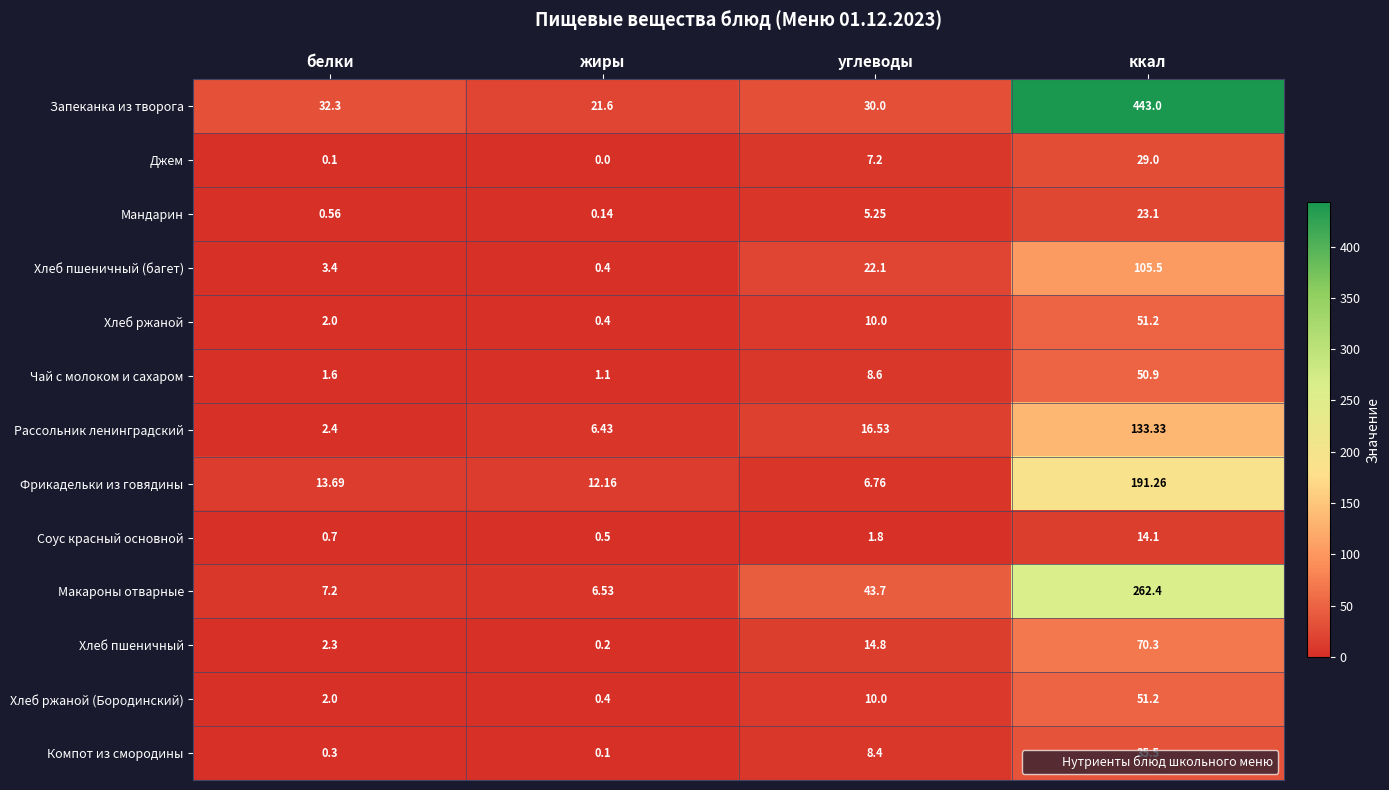

What is the maximum value shown in the chart?

443.0